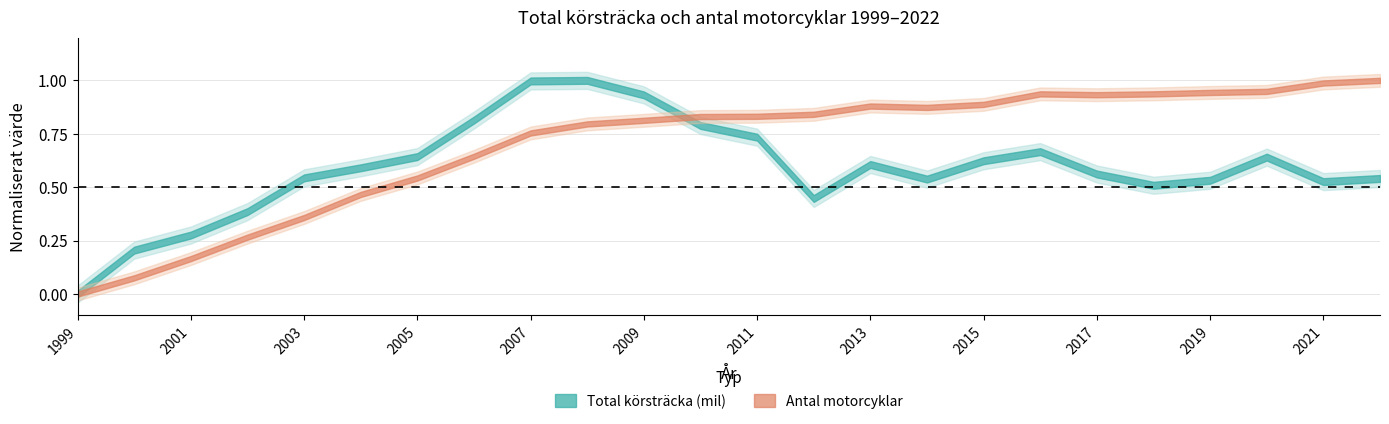

The Antal motorcyklar series shows 0.0 at 1999. True or false?

True